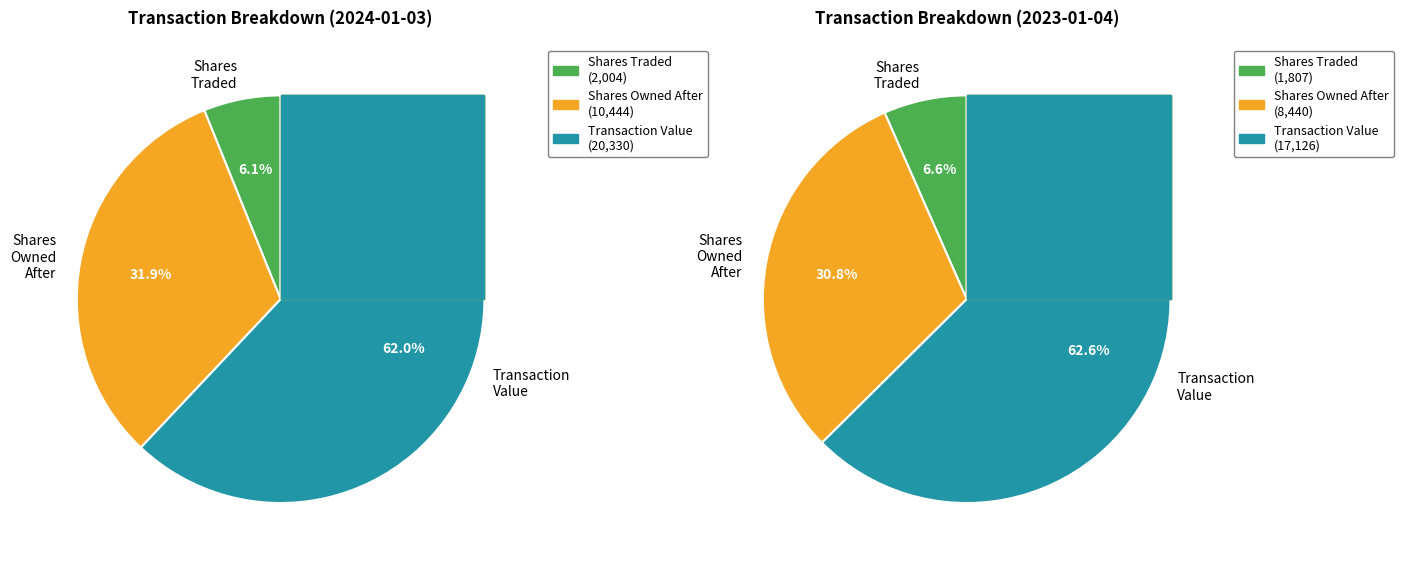

What percentage is the transactionShares slice, to the nearest percent?

6%